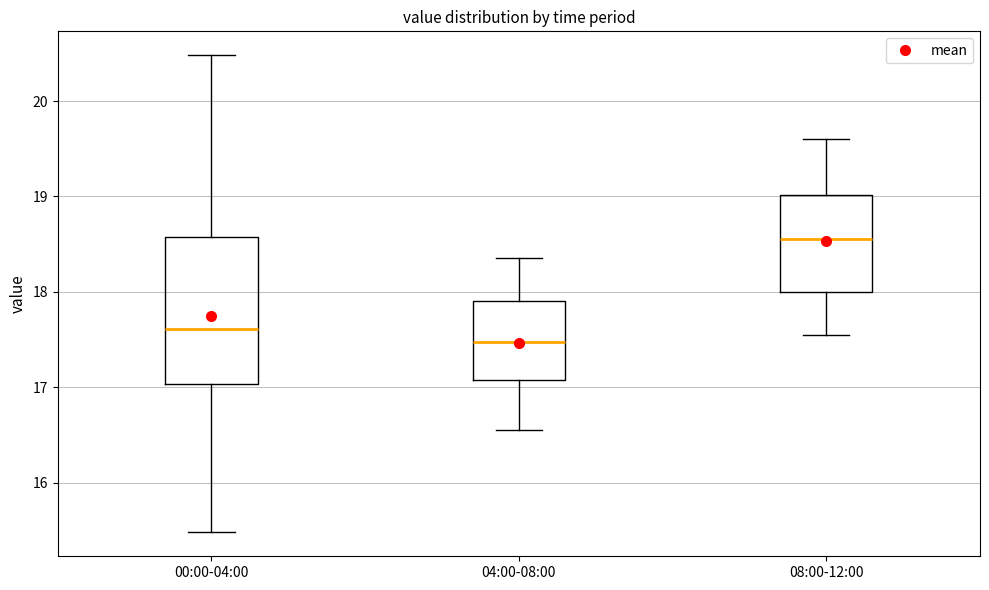

Reading left to right, read every box against the y-axis: the position of its median line, the range the box covers, and the ends of its whiskers. The values are not printed on the chart, so give them approximately, as read against the axis.

00:00-04:00: median 17.6, box 17.0 to 18.6, whiskers 15.5 to 20.5
04:00-08:00: median 17.5, box 17.1 to 17.9, whiskers 16.6 to 18.4
08:00-12:00: median 18.6, box 18.0 to 19.0, whiskers 17.6 to 19.6